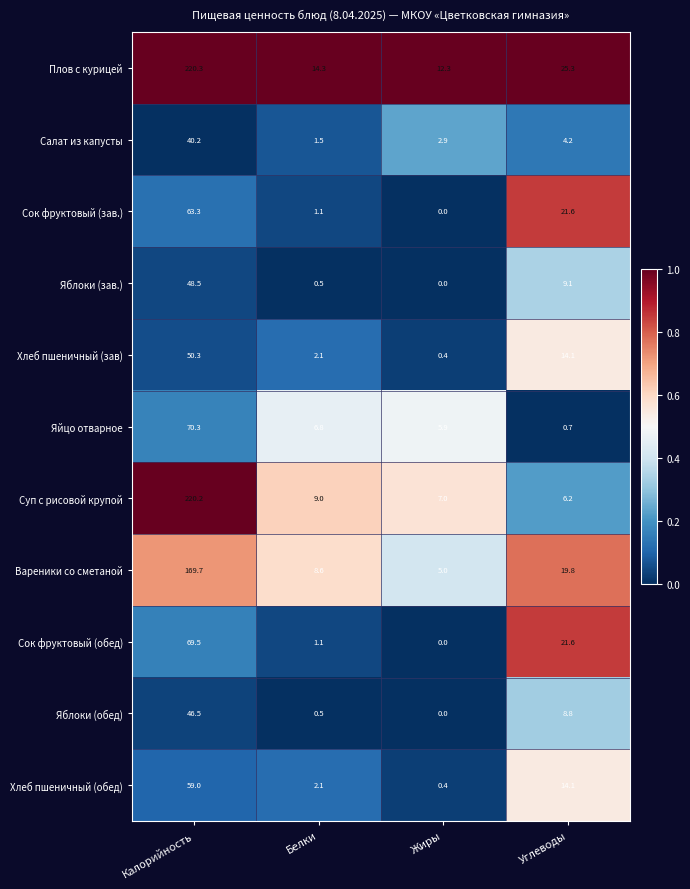

Rank the series by their maximum value, from lowest to highest.

Салат из капусты, Яблоки (обед), Яблоки (зав.), Хлеб пшеничный (зав), Хлеб пшеничный (обед), Сок фруктовый (зав.), Сок фруктовый (обед), Яйцо отварное, Вареники со сметаной, Суп с рисовой крупой, Плов с курицей